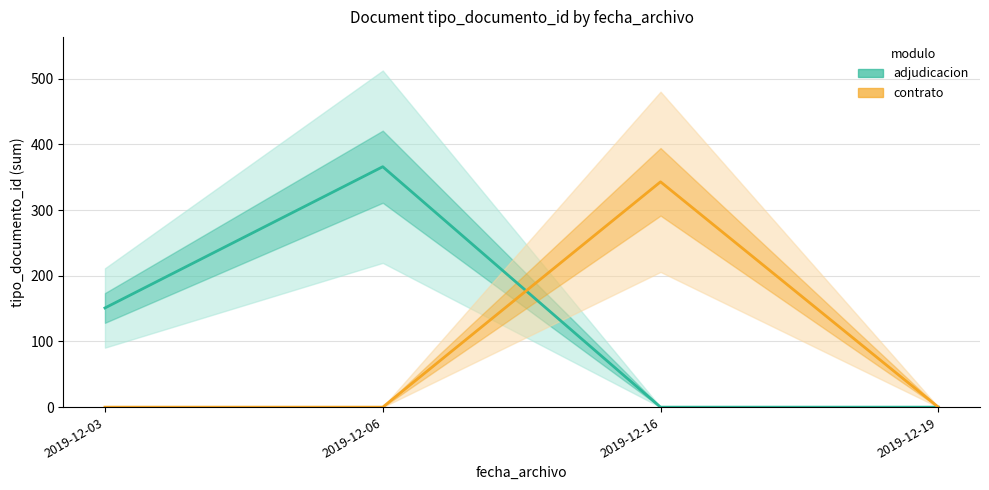

Is the value of contrato at 2019-12-06 greater than the value of adjudicacion at 2019-12-03?

No